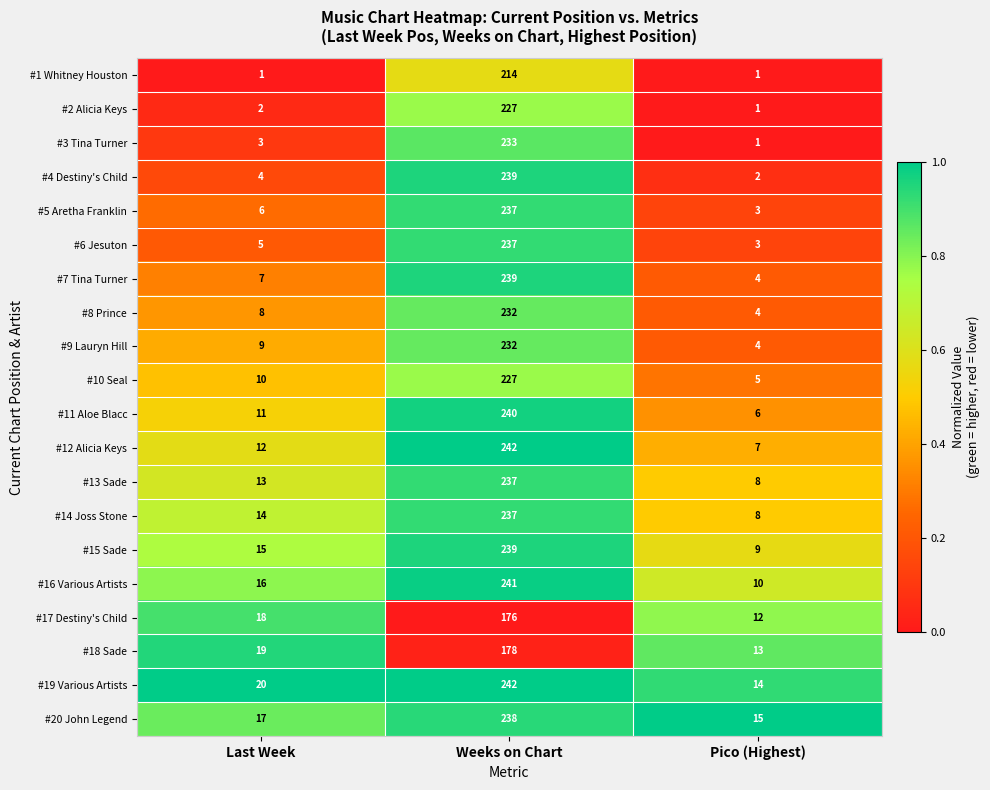

Which series has the widest spread of values?

#4 Destiny's Child